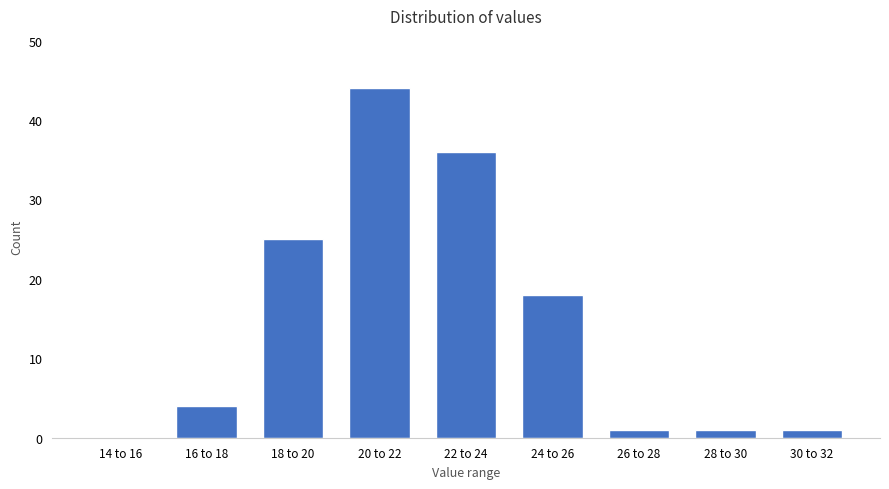

Reading left to right, extract all data points from this chart.

14 to 16=0	16 to 18=4	18 to 20=25	20 to 22=44	22 to 24=36	24 to 26=18	26 to 28=1	28 to 30=1	30 to 32=1